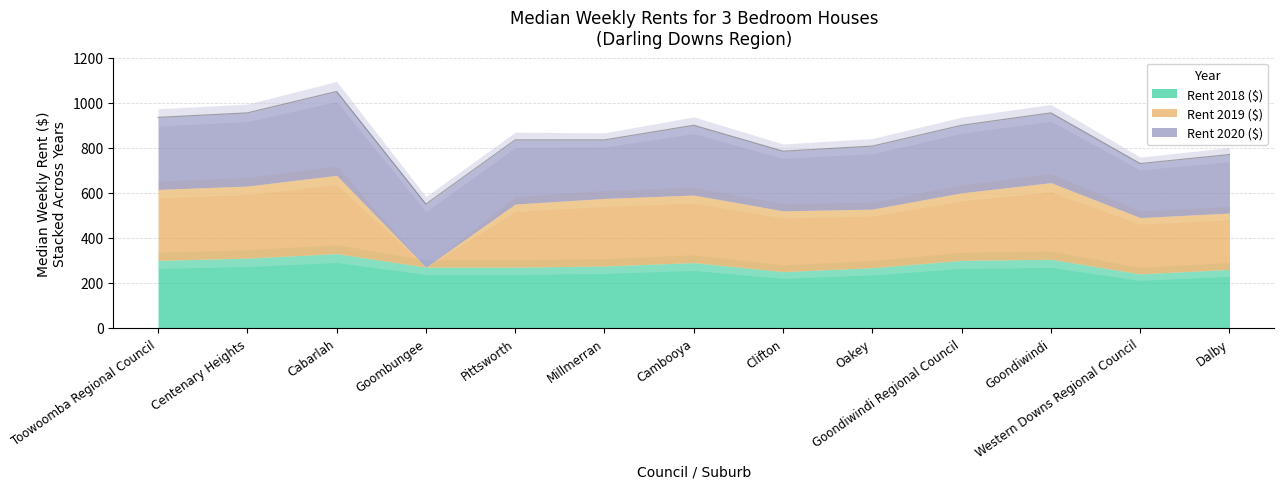

In Rent 2019 ($), how many points are higher than both neighbors (excluding endpoints)?

2